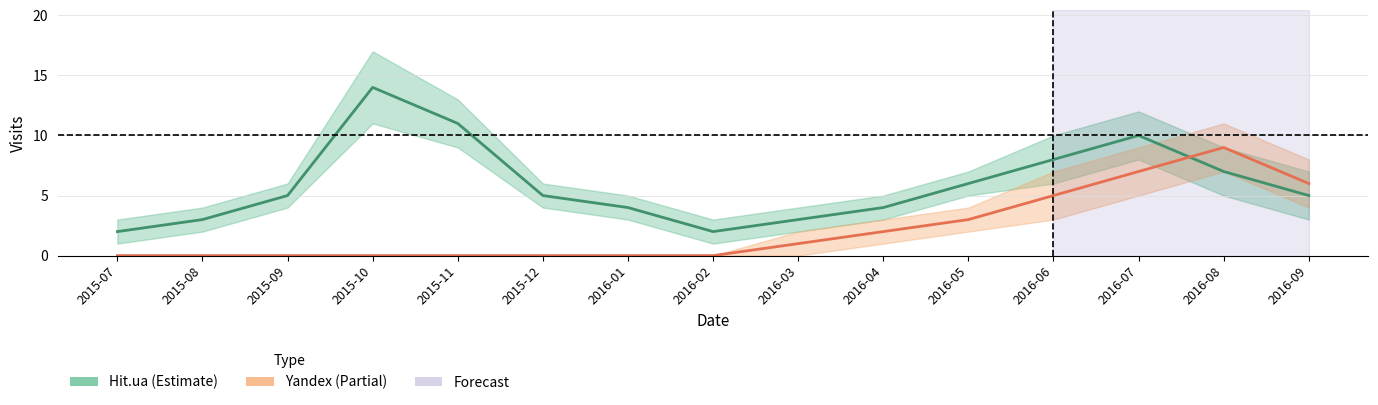

How many times do Hit.ua and Yandex cross each other?

1